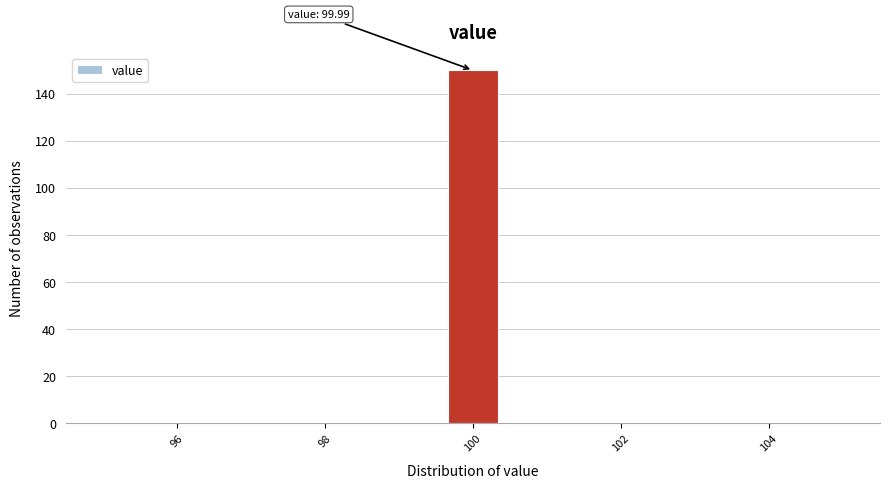

Around what value on the x-axis is the tallest bar? Give the approximate position of its centre, as read against the axis.

100.0